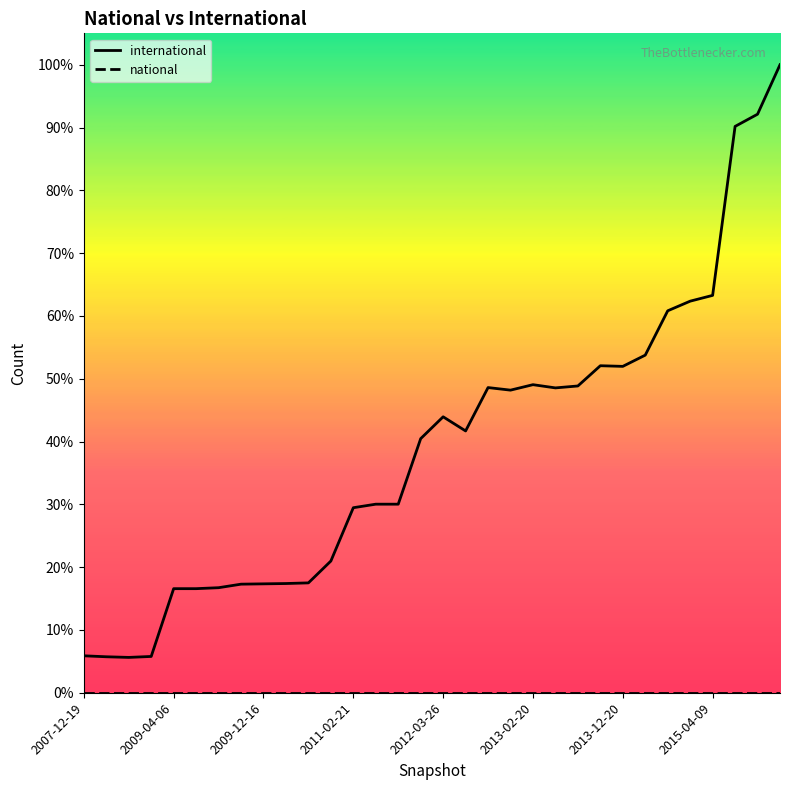

Reading left to right, what are all the values shown in this chart?

international: 115	112	110	113	324	324	327	338	339	340	342	410	576	587	587	791	859	815	950	942	959	949	955	1018	1016	1051	1189	1219	1237	1763	1801	1955
national: 0	0	0	0	0	0	0	0	0	0	0	0	0	0	0	0	0	0	0	0	0	0	0	0	0	0	0	0	0	0	0	0